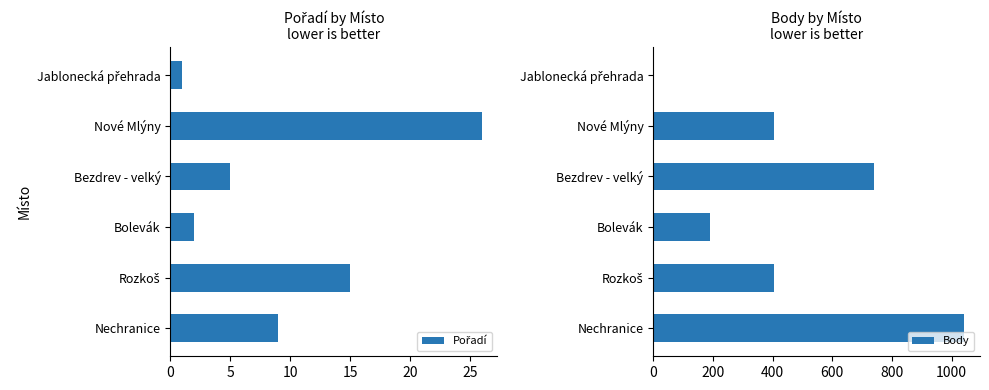

Reading left to right, what are all the values shown in this chart?

Pořadí: 9	15	2	5	26	1
Body: 1043	404	189	741	404	0